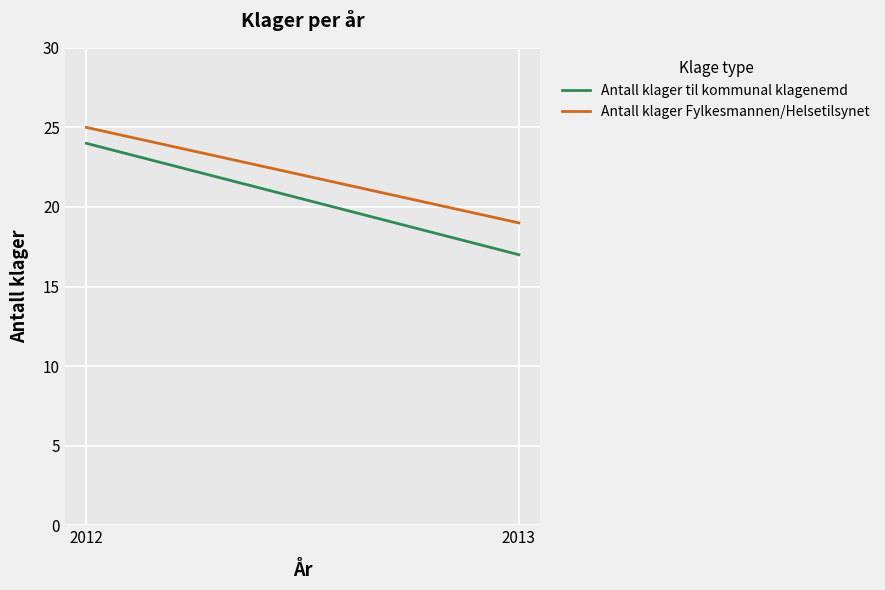

Which category has the lowest value across all series?

2013